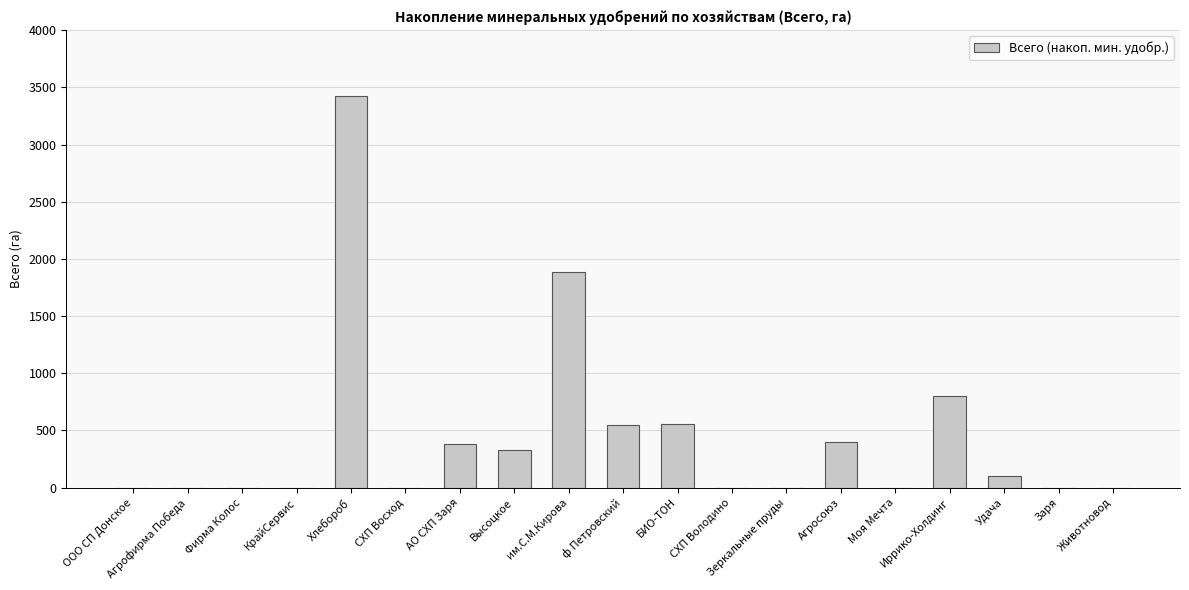

What is the sum of all values?

8425.0